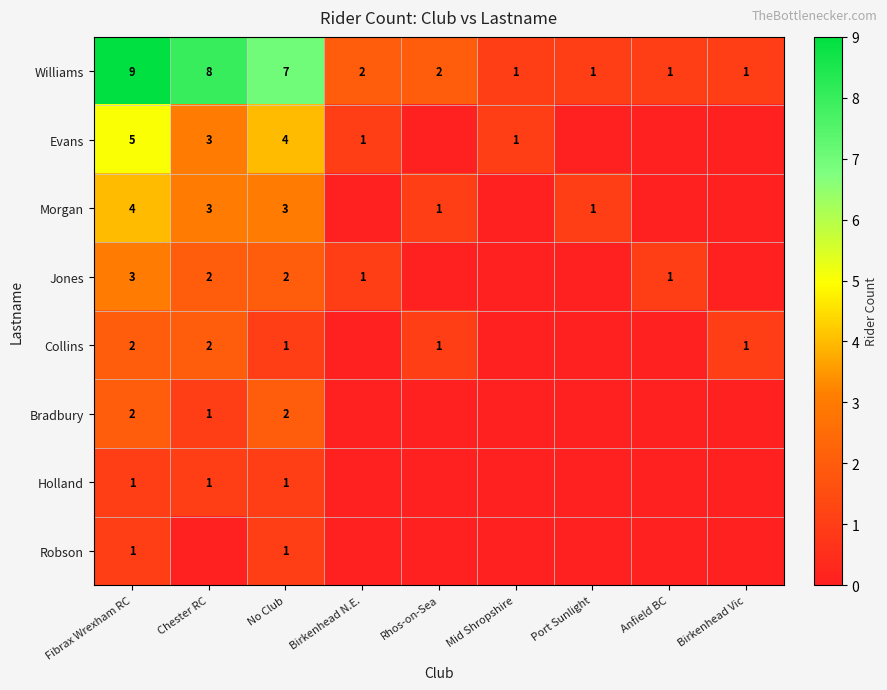

True or false: Morgan has a value of 1 at Rhos-on-Sea.

True